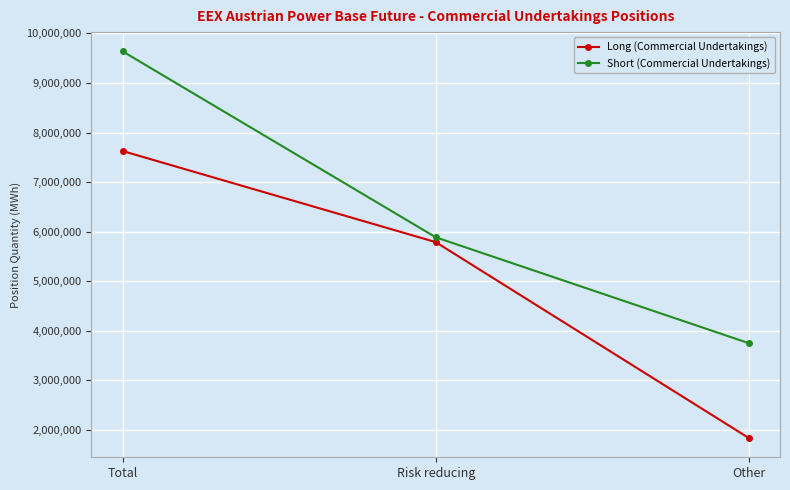

Between Total and Risk reducing, which series saw the biggest shift?

Short (Commercial Undertakings)